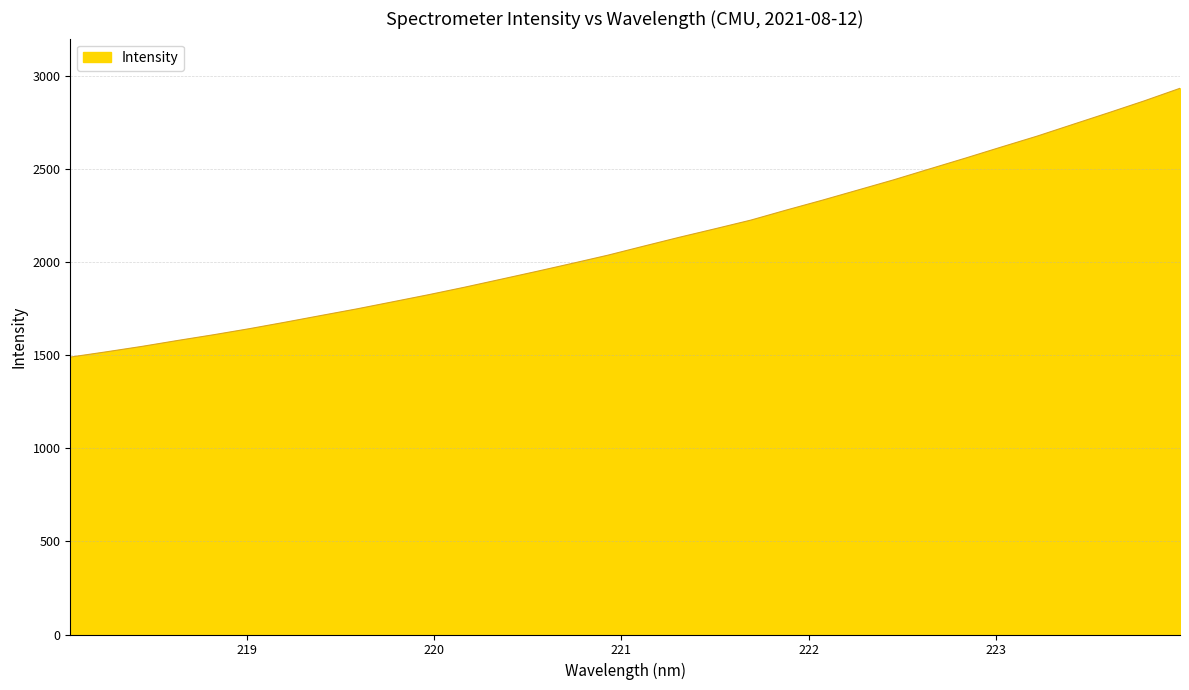

What is the difference between the maximum and minimum values?

1443.4